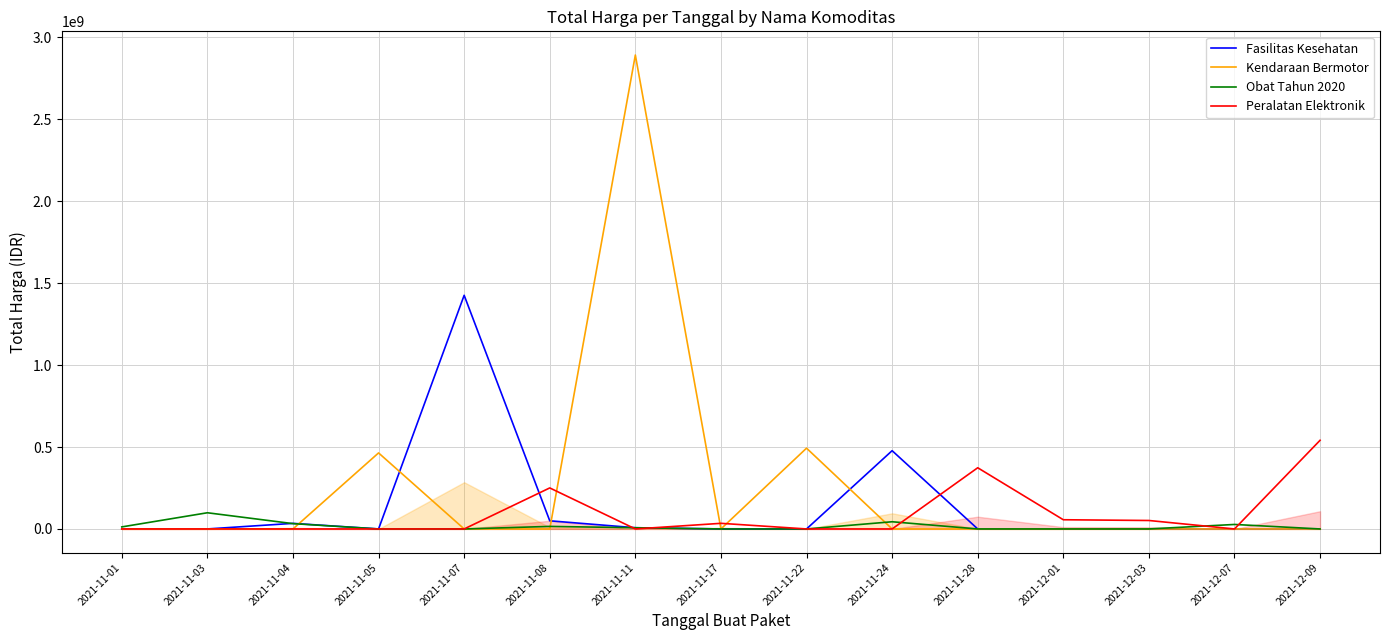

At how many categories does at least one series exceed 1522497002?

1